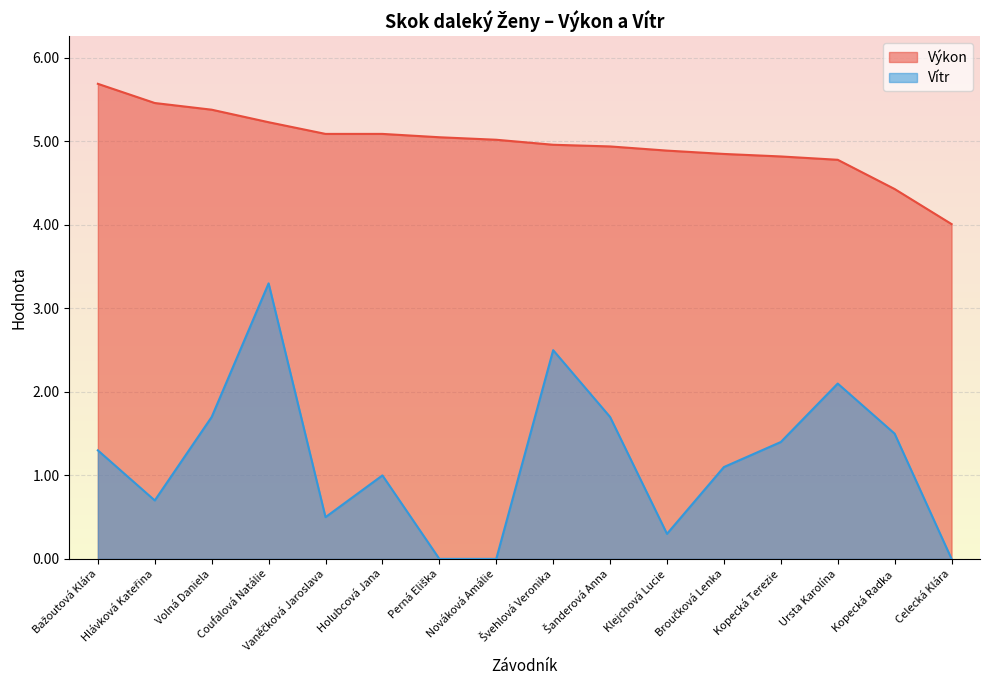

What is the lowest value of the Výkon series?

4.0